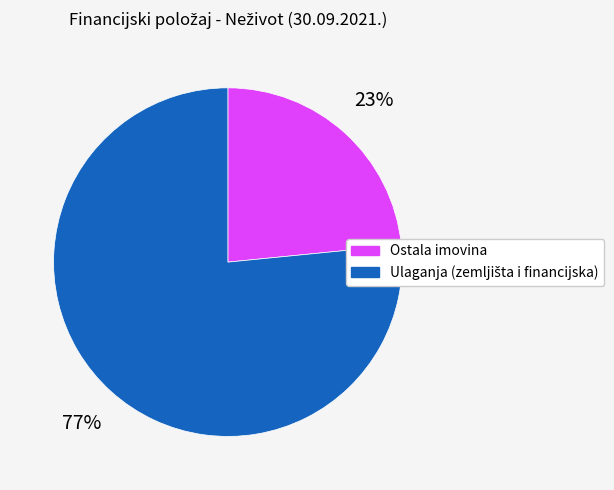

Does any single category account for the majority?

Yes